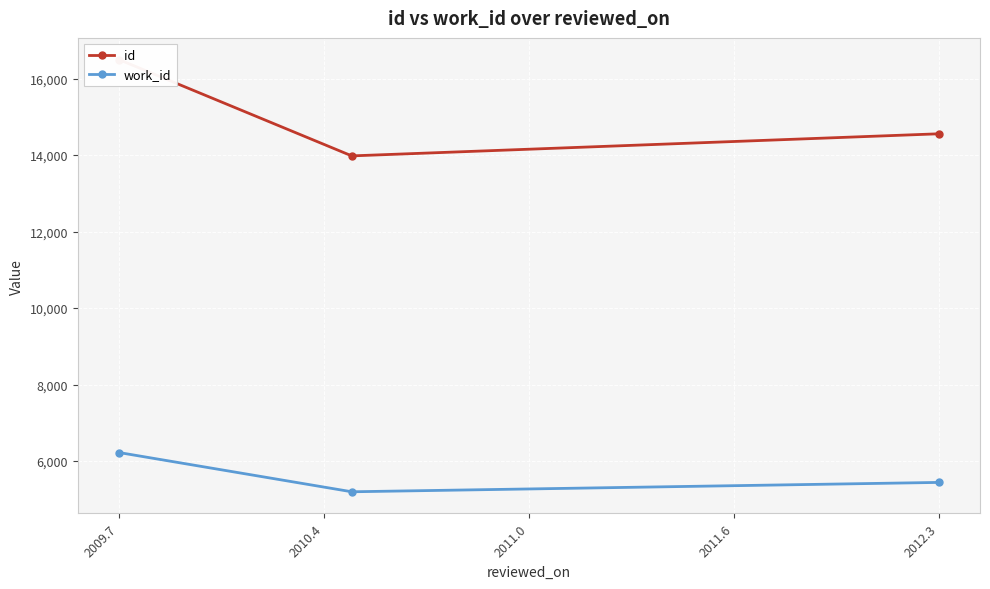

List the series in order of their overall mean, highest first.

id, work_id